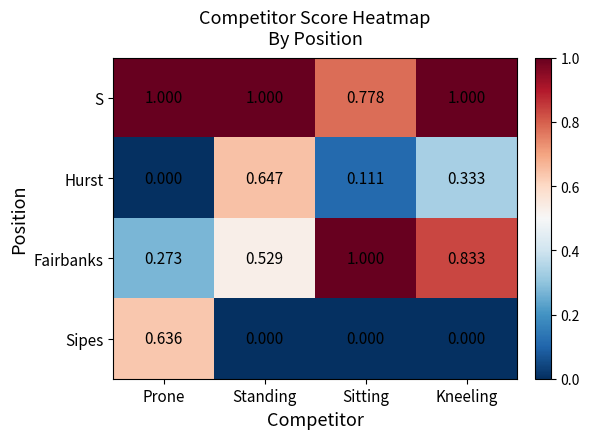

Rank the series at Kneeling from lowest to highest value.

Sipes, Hurst, Fairbanks, S